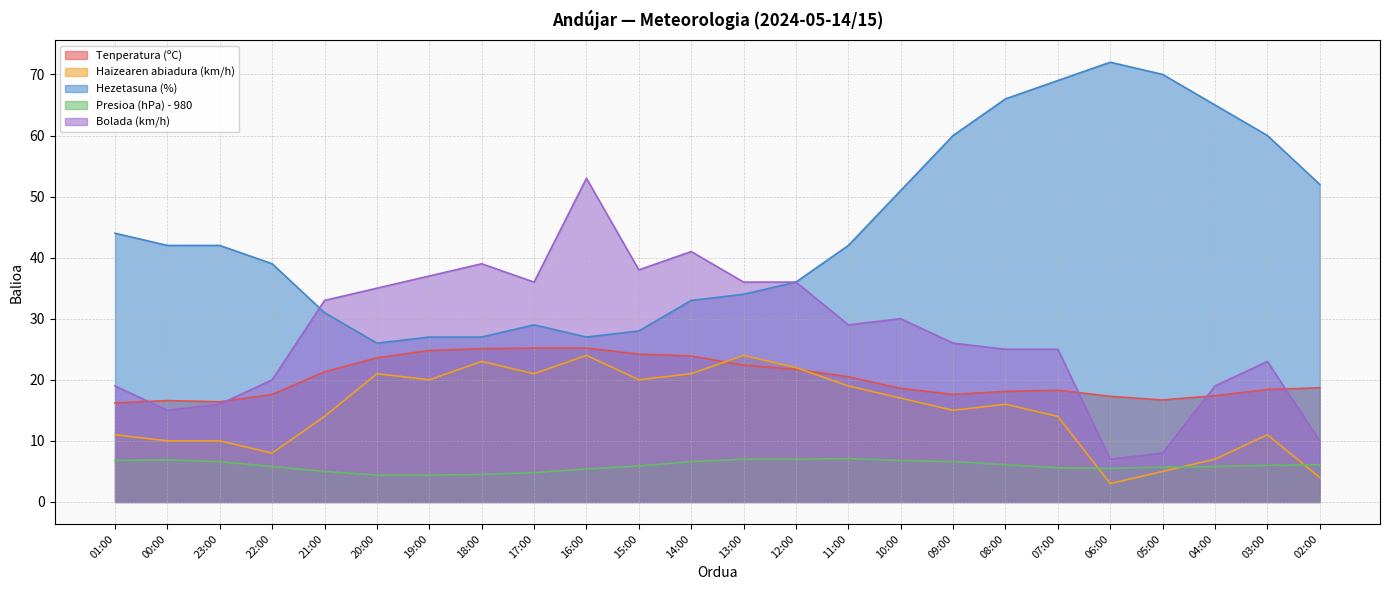

What is the sum of the Presioa (hPa) - 980 values at 15:00 and 11:00?

13.0